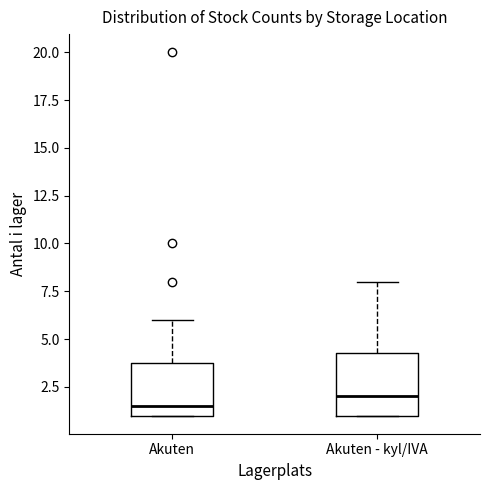

Reading left to right, transcribe this box plot: for each box, give where its median line is, the range the box spans, and where its two whiskers end, as read against the y-axis. The values are not printed on the chart, so give them approximately, as read against the axis.

Akuten: median 1.5, box 1.0 to 4.0, whiskers 1.0 to 6.0
Akuten - kyl/IVA: median 2.0, box 1.0 to 4.5, whiskers 1.0 to 8.0